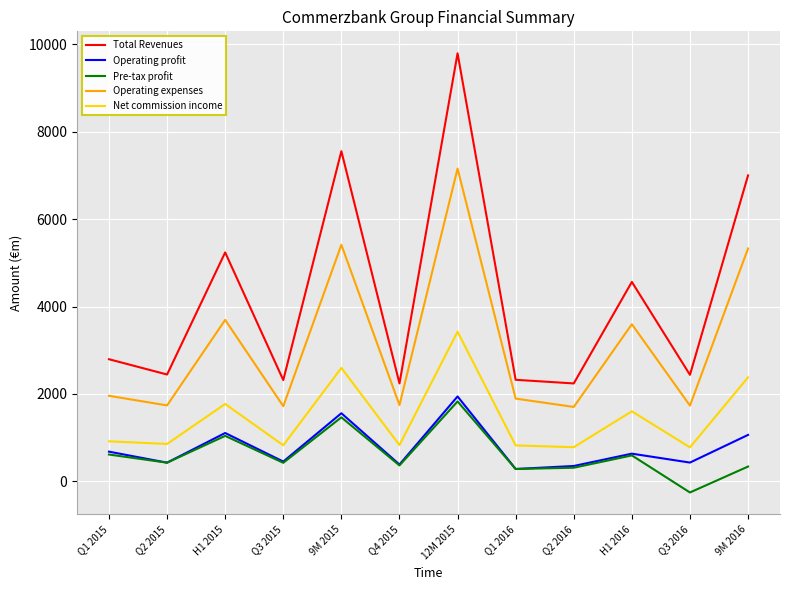

True or false: Pre-tax profit has a value of 1464 at 9M 2015.

True